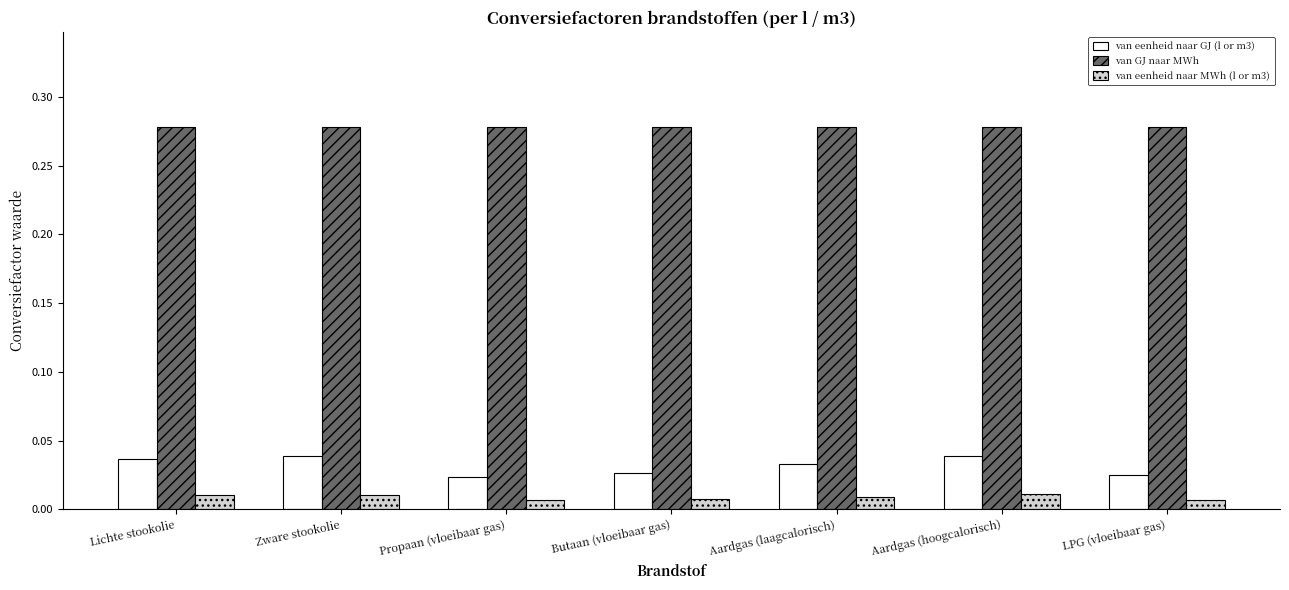

The value of van GJ naar MWh at Propaan (vloeibaar gas) is 0.5. True or false?

False